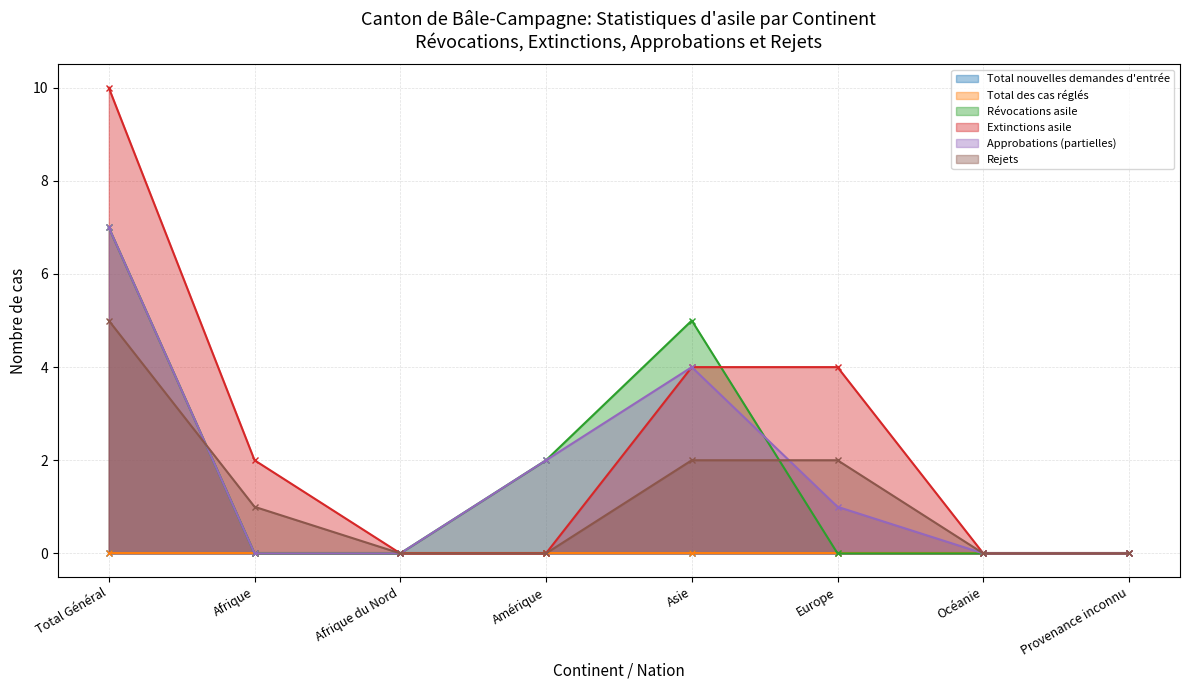

In Approbations (partielles), how many points are higher than both neighbors (excluding endpoints)?

1